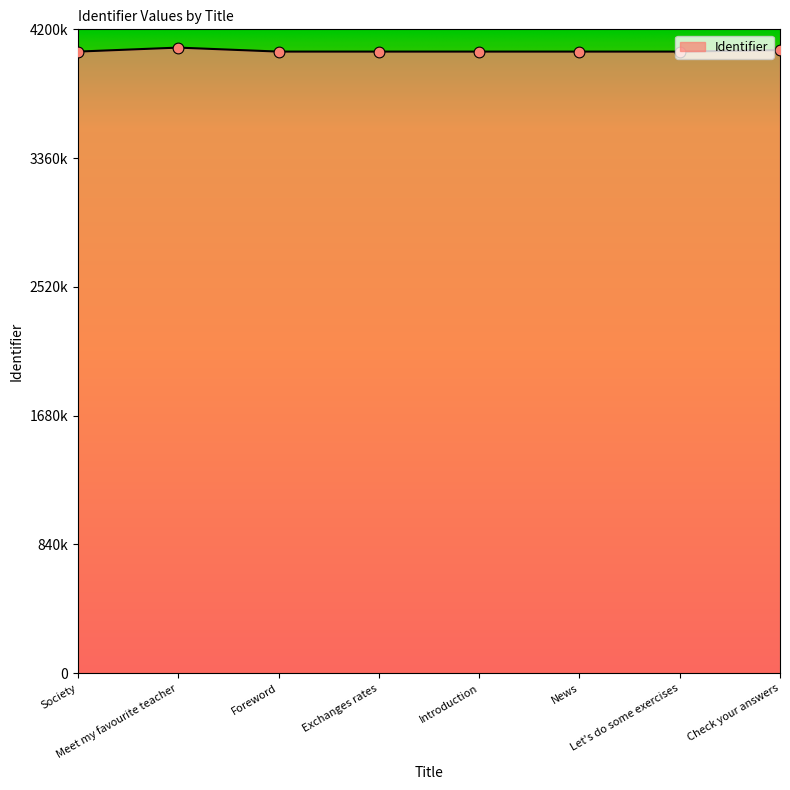

Approximately how many times larger is the value at Exchanges rates compared to News?

1.0